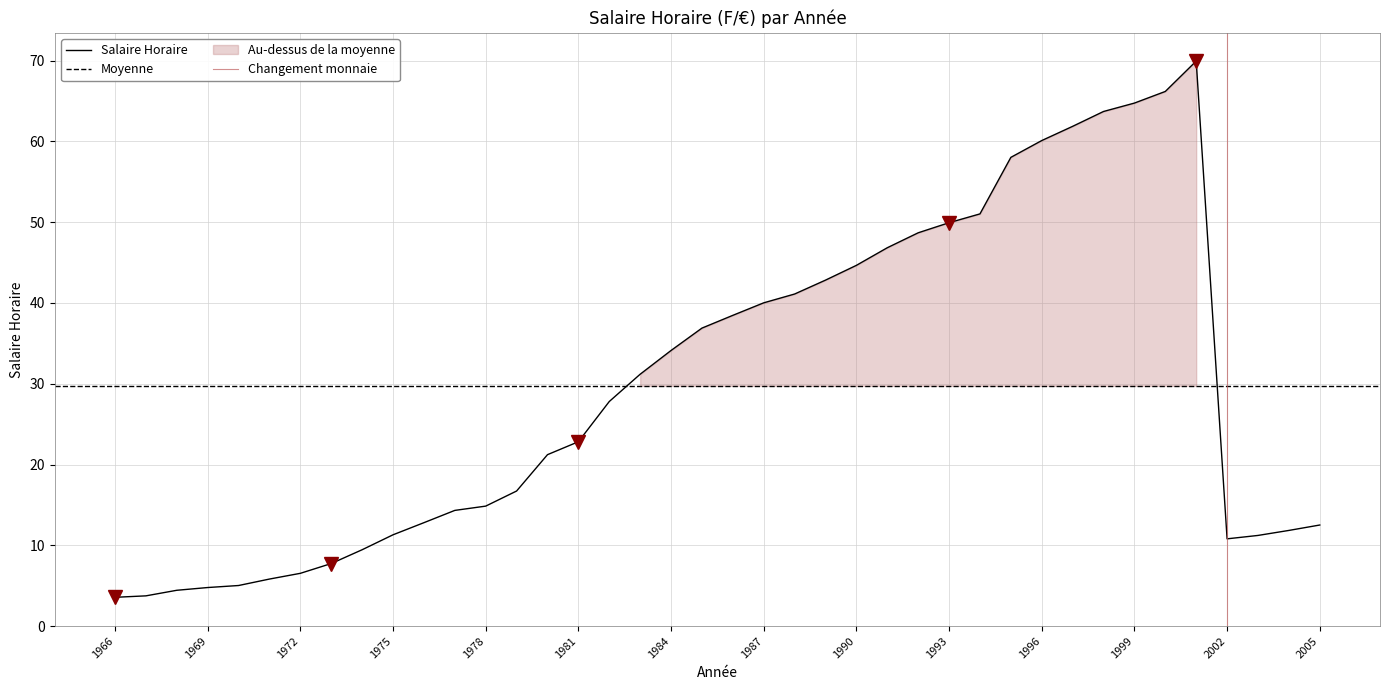

How many data points are above 27?

20